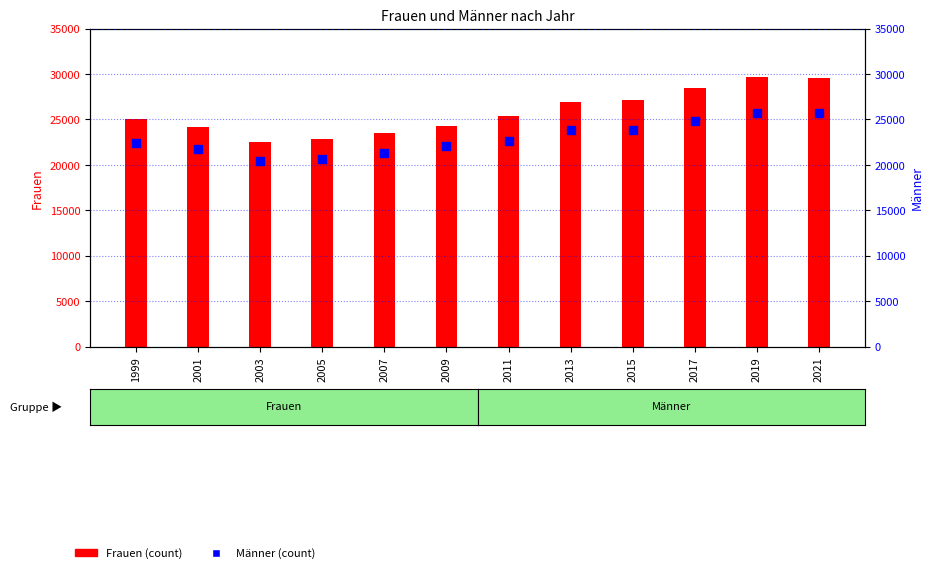

At which category is the sum across all series the highest?

2019